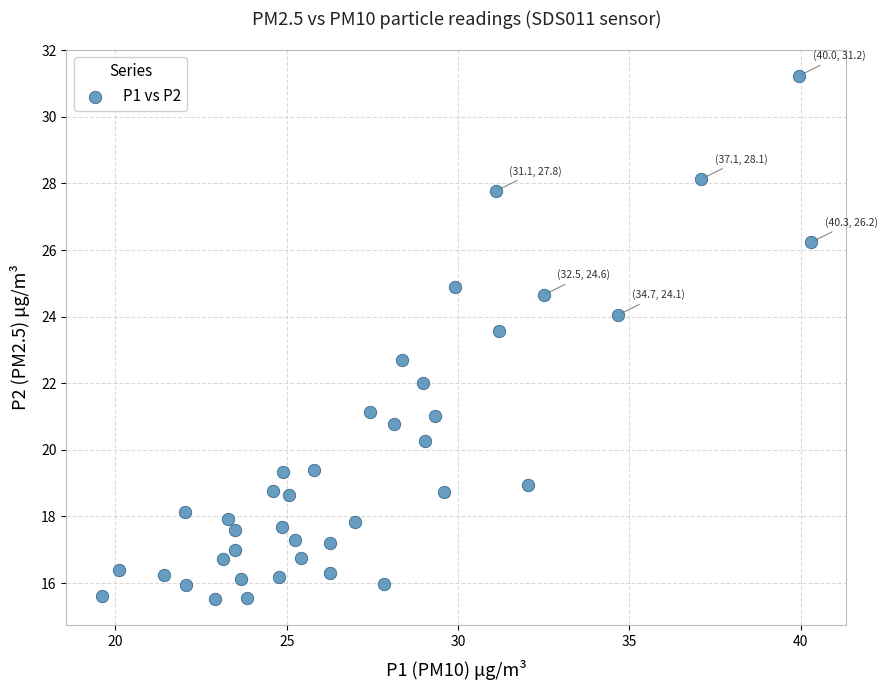

What Y value in the scatter plot is closest to 23?

22.7